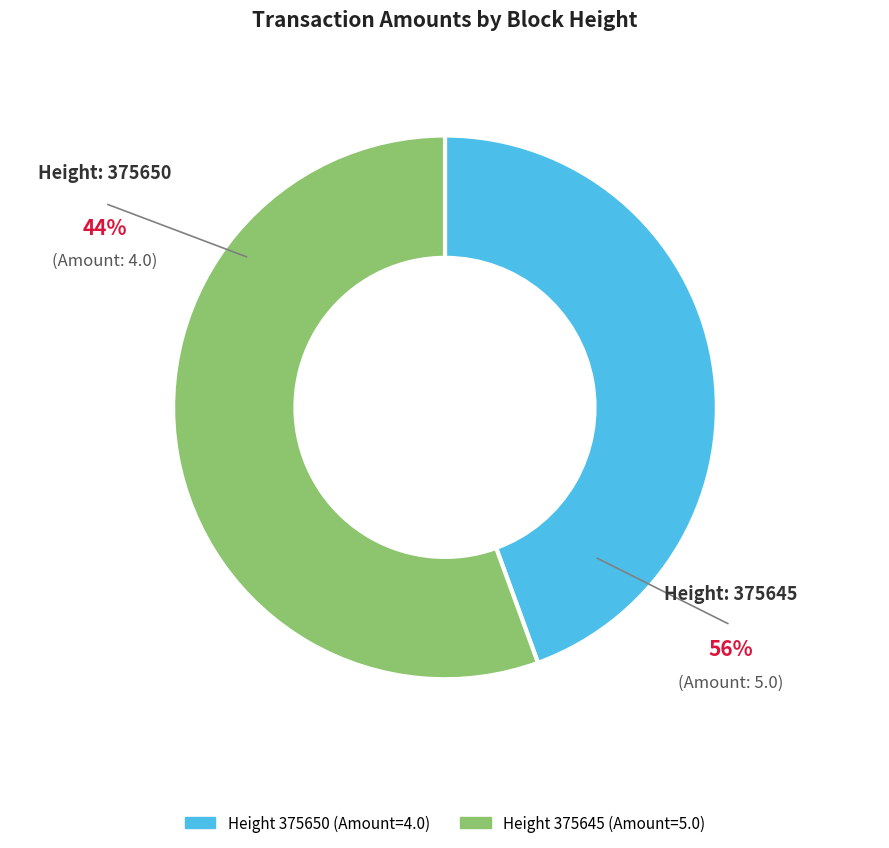

Is there any slice that represents more than half of the pie?

Yes